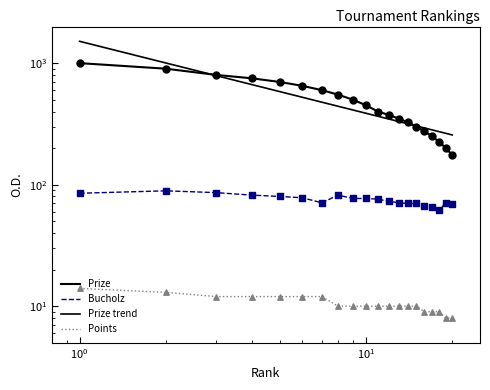

Which series reaches the maximum Y coordinate?

Prize